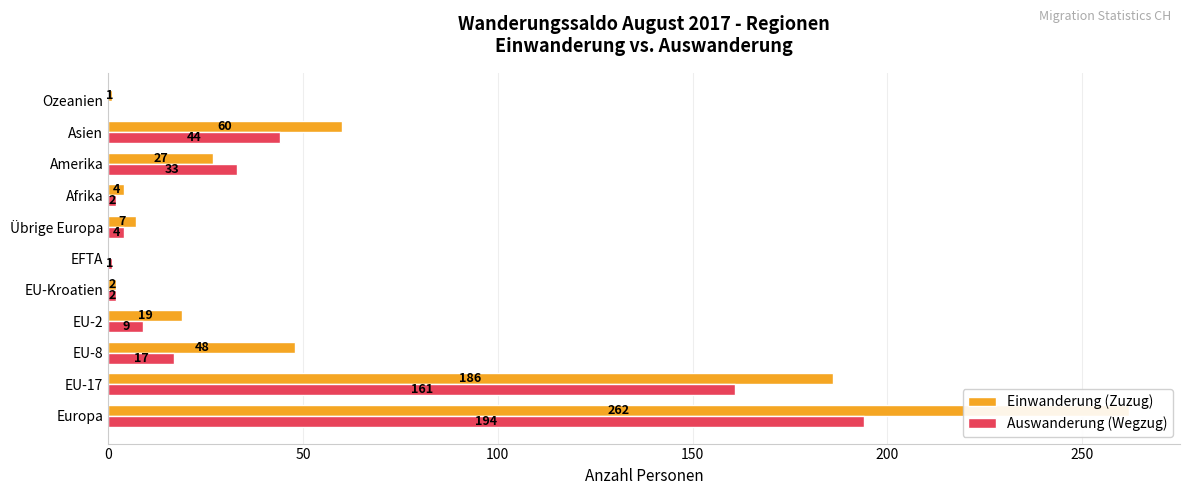

What value does the Auswanderung (Wegzug) series have at EFTA?

1